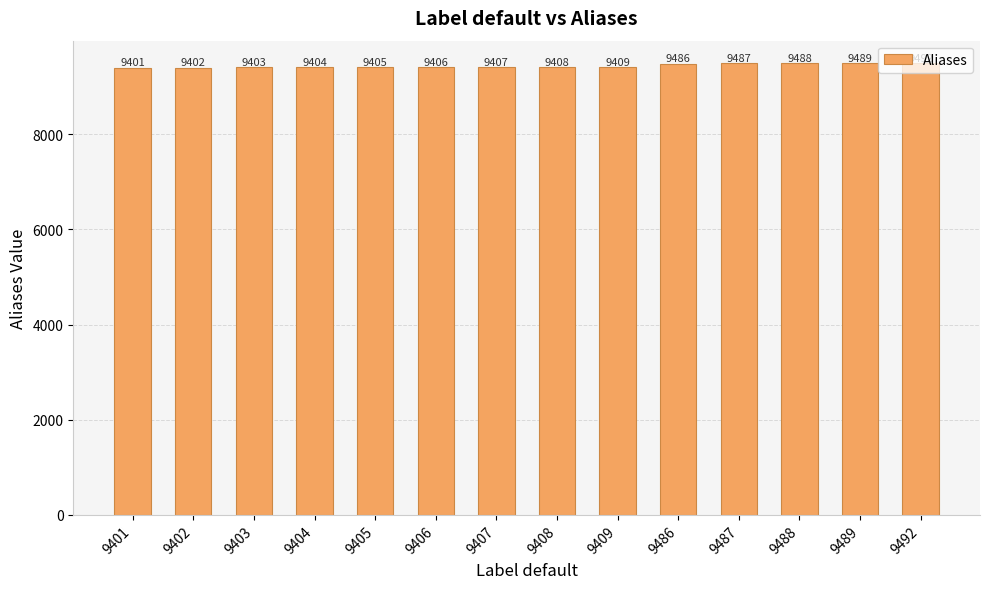

Read the value at 9403.

9403